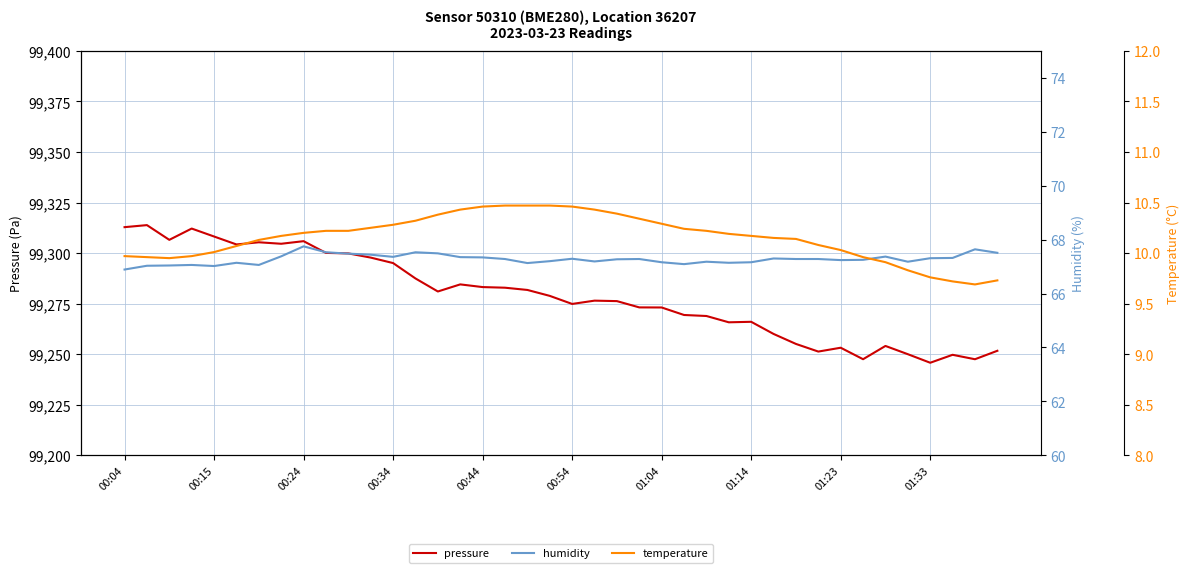

Count the number of data series in this chart.

3